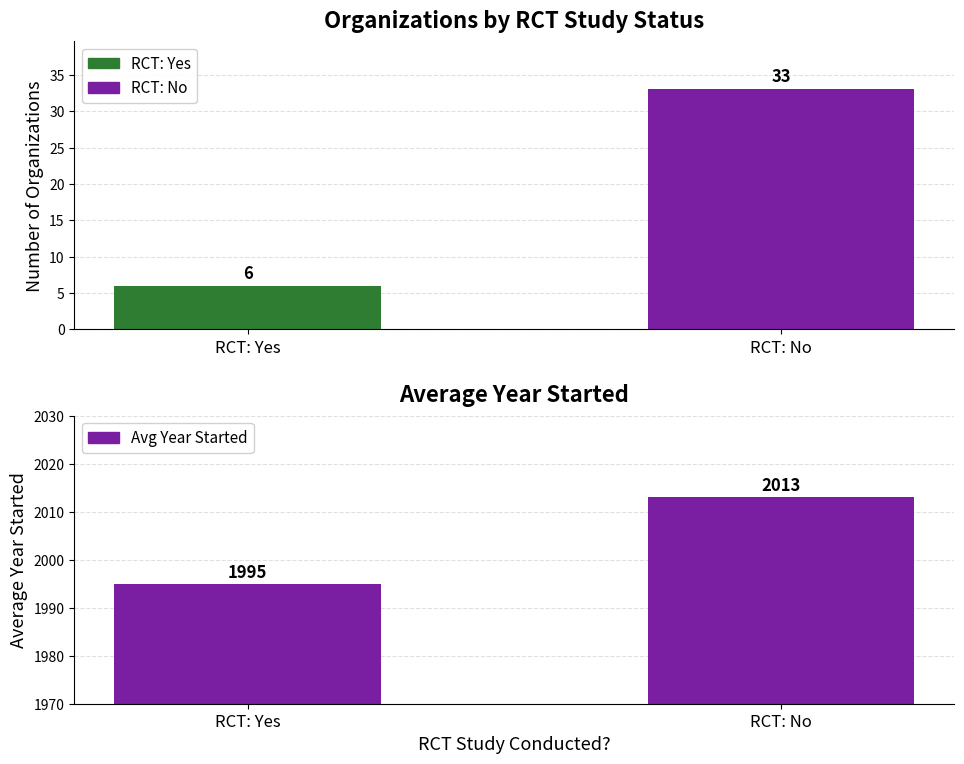

The chart shows a value of 2013 at RCT: No. True or false?

True